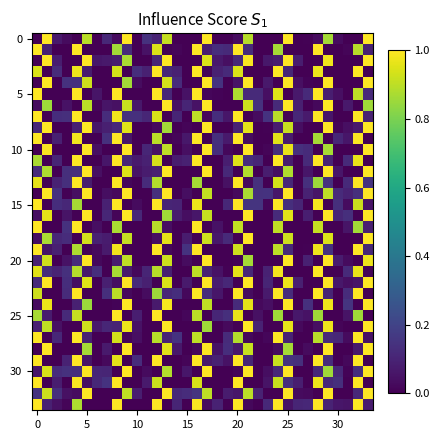

Count the number of categories in the chart.

34